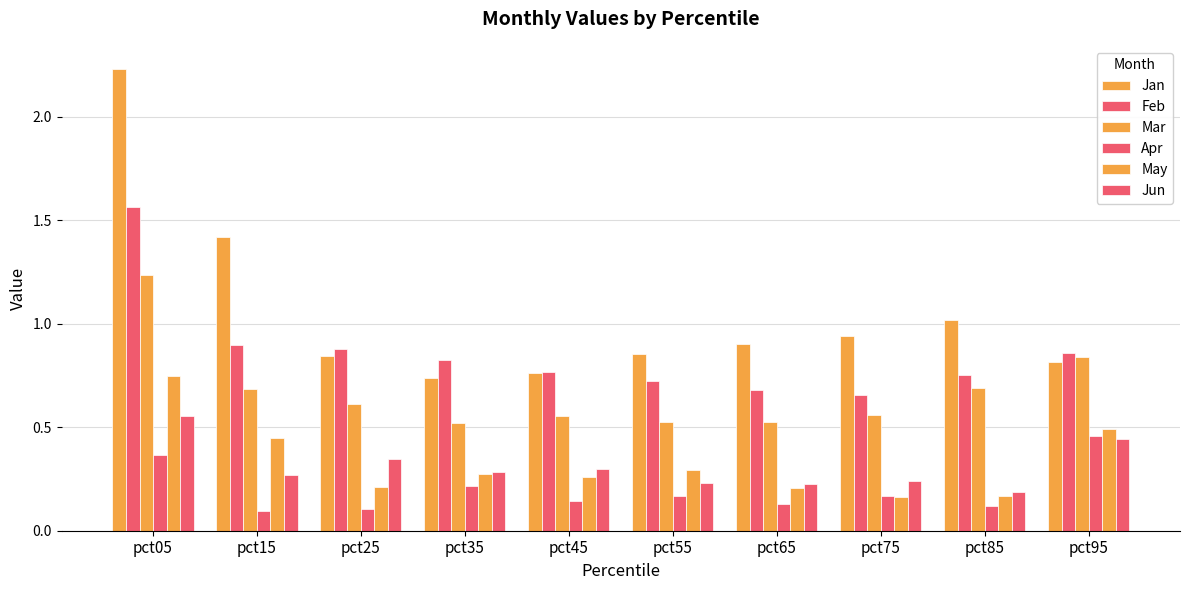

Which series has the largest total across all categories?

Jan